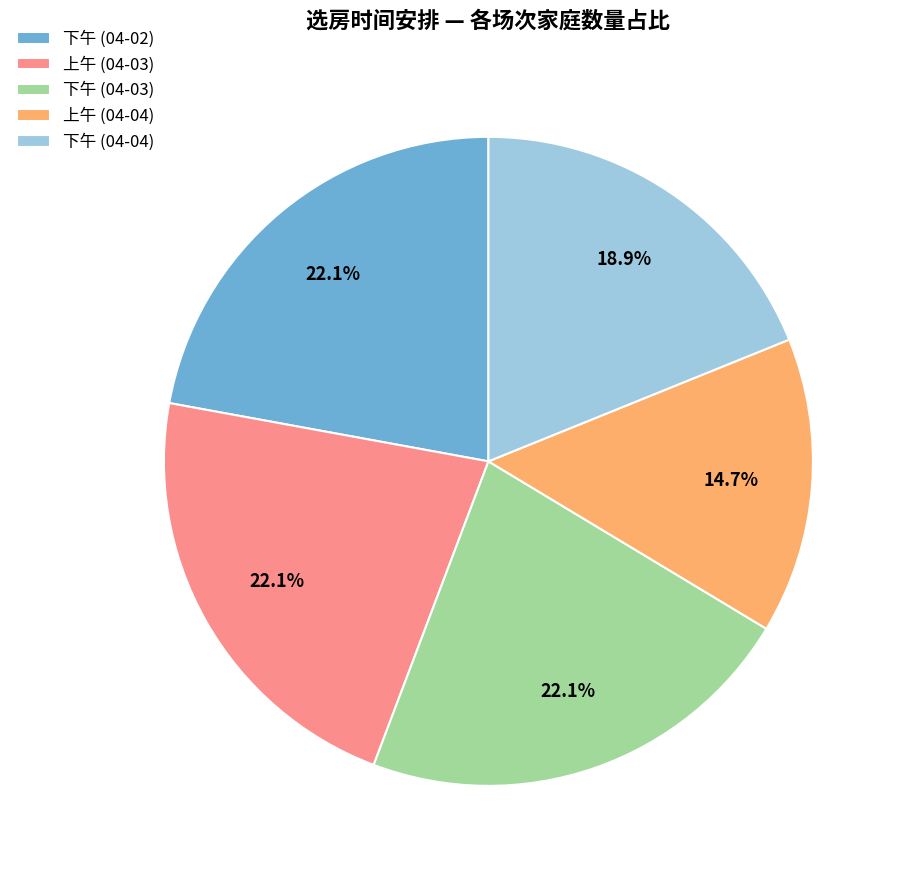

What is the smallest slice in the pie chart?

上午 (04-04)